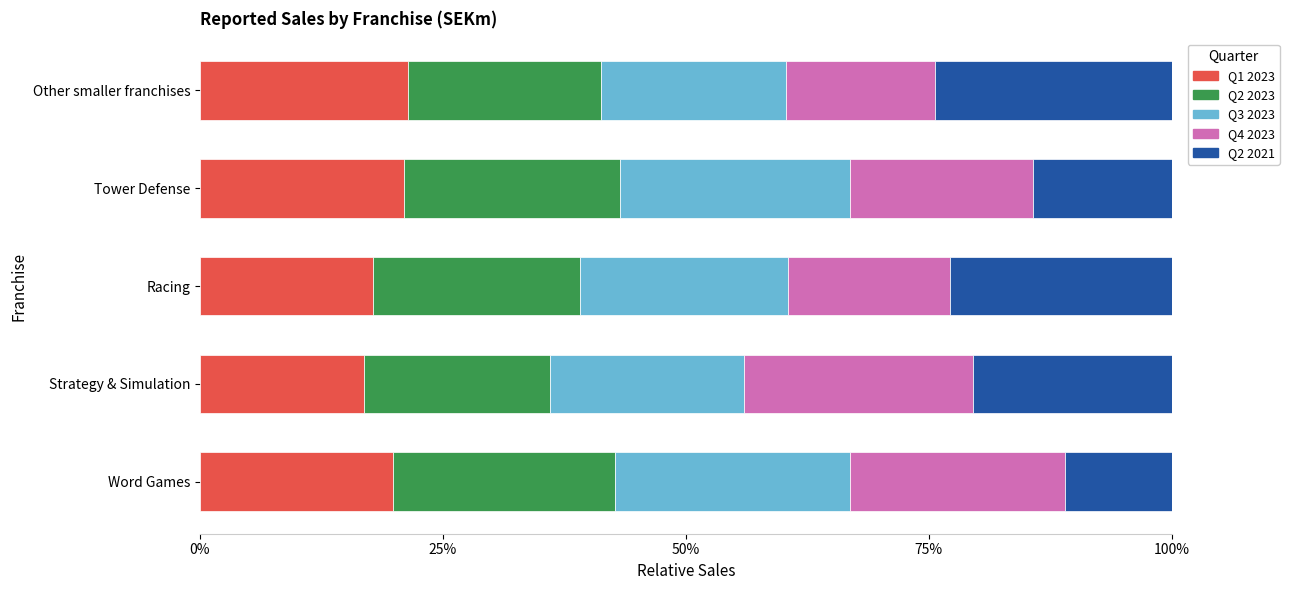

What is the total value across all series at Strategy & Simulation?

100.0